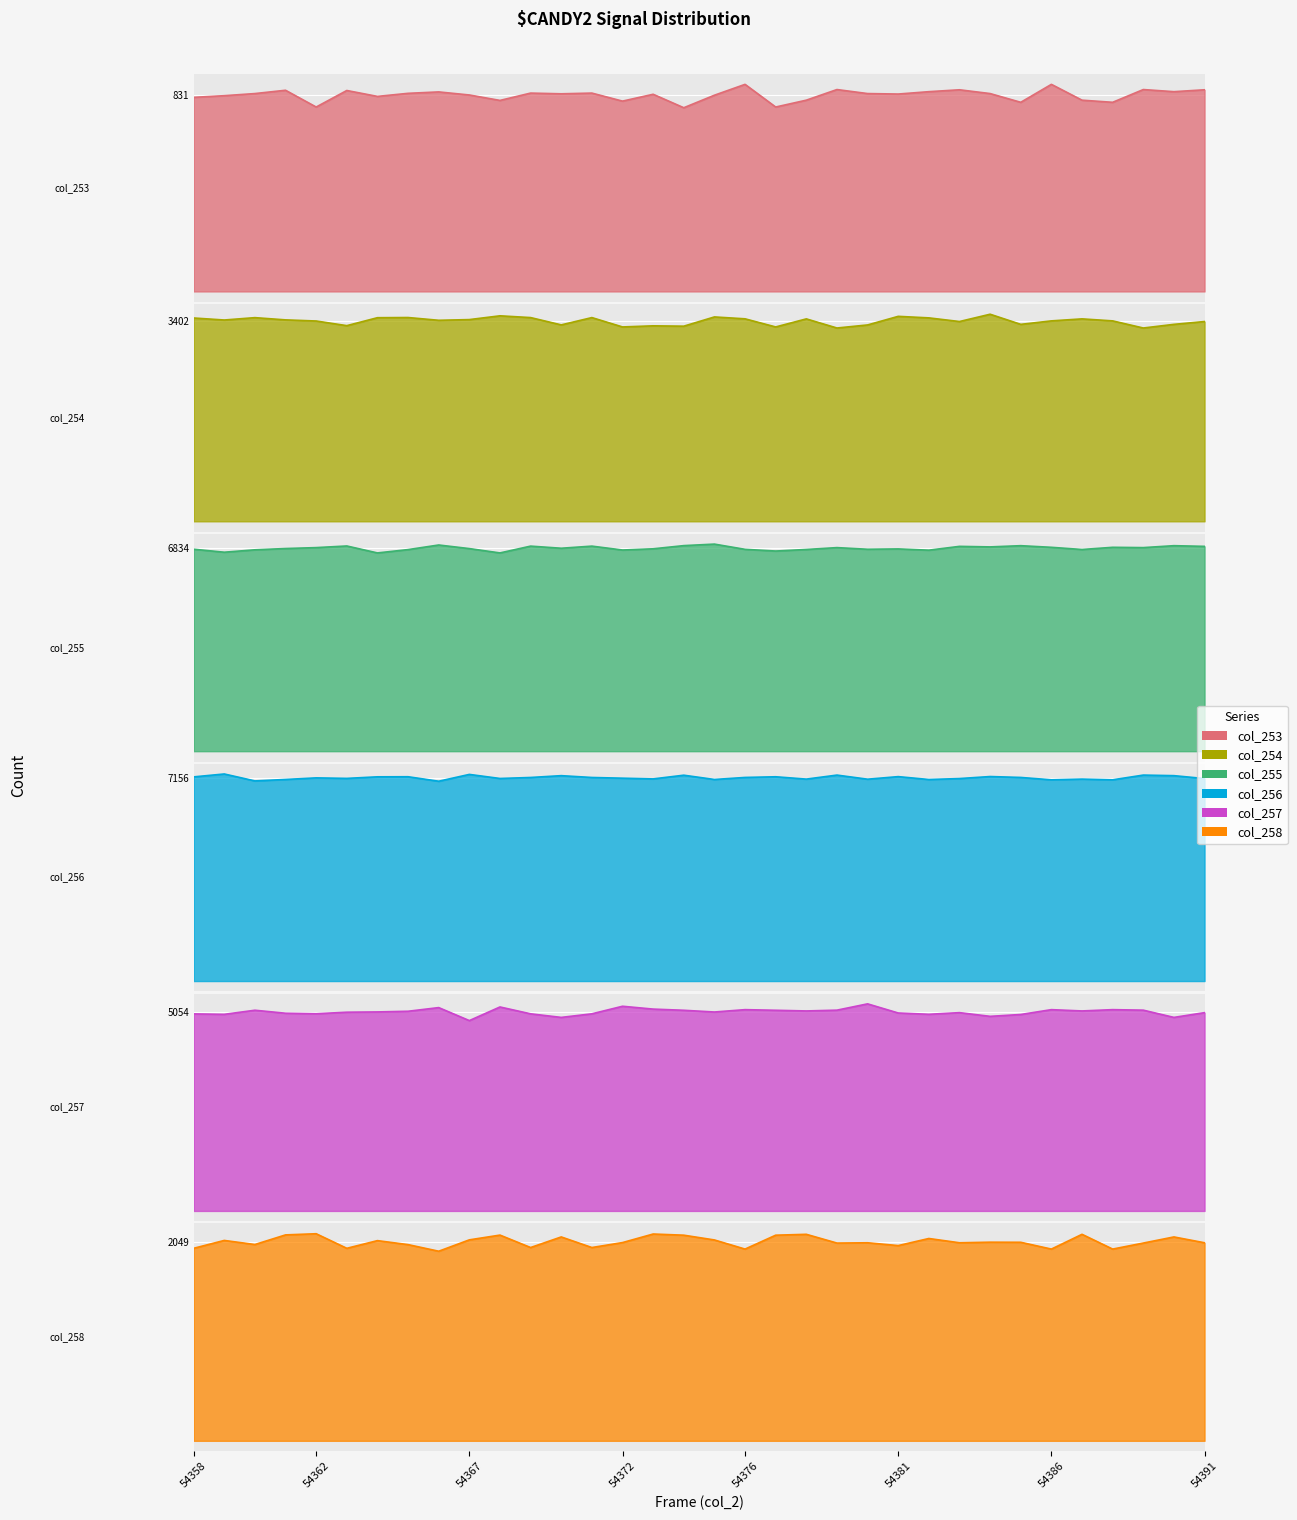

List the labels in order of col_255 value, largest first.

54375, 54366, 54374, 54385, 54390, 54363, 54369, 54371, 54383, 54391, 54384, 54386, 54388, 54362, 54379, 54389, 54370, 54361, 54367, 54373, 54381, 54358, 54380, 54376, 54378, 54387, 54365, 54360, 54372, 54382, 54377, 54359, 54364, 54368